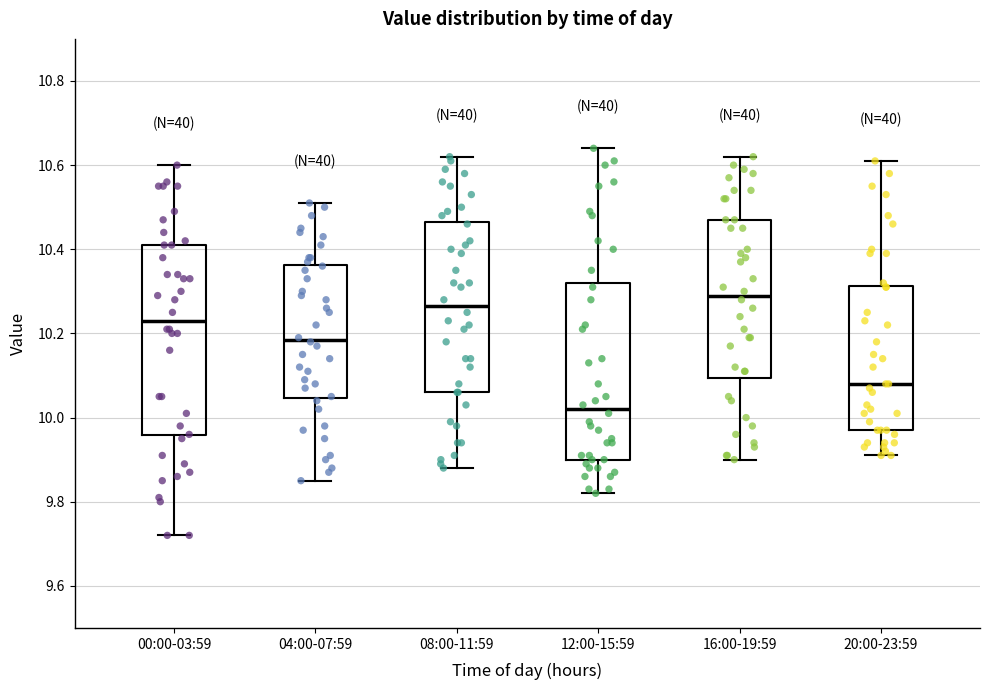

Which box is the tallest, from its lower edge to its upper edge?

00:00-03:59